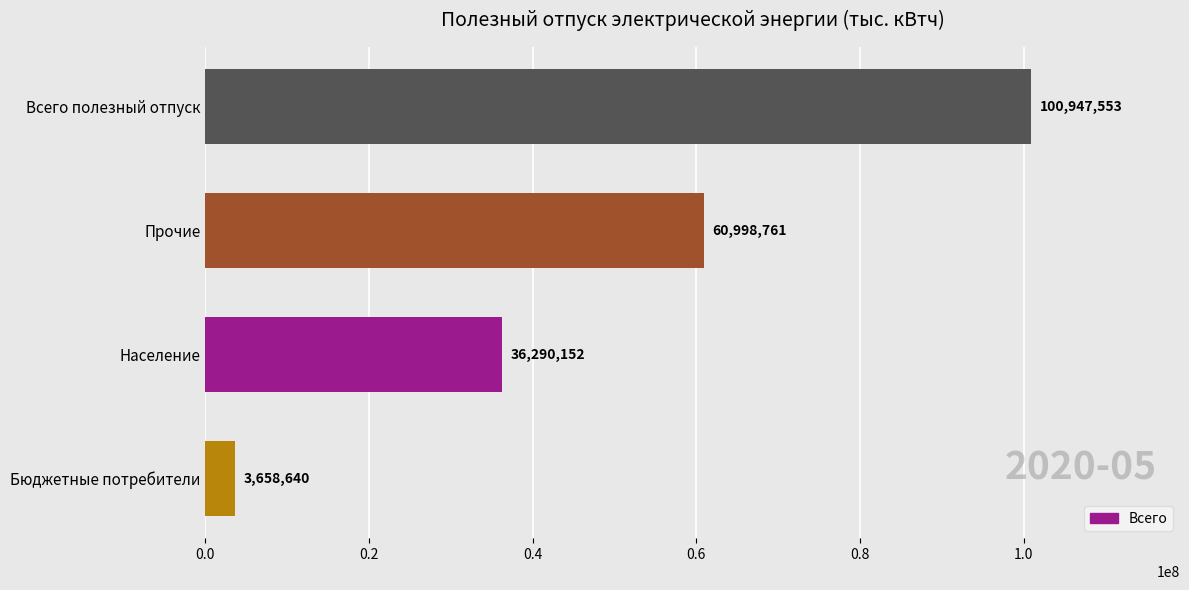

Count the values in the range 36290152 to 100947553.

3